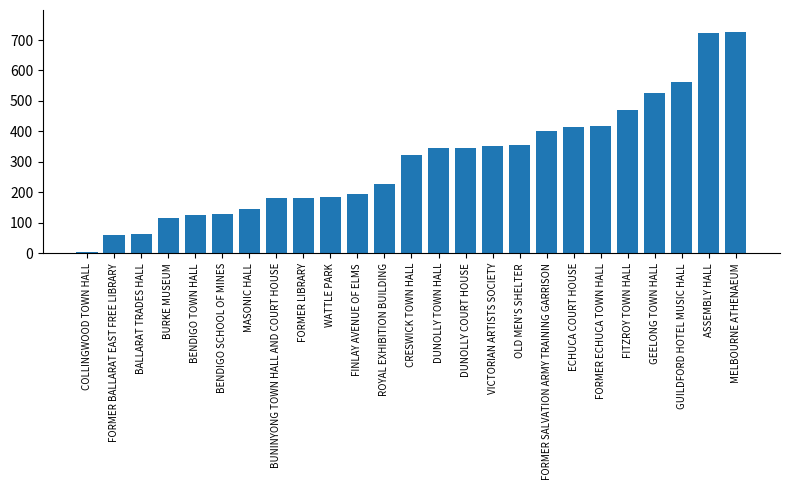

How many bars are there in total?

25